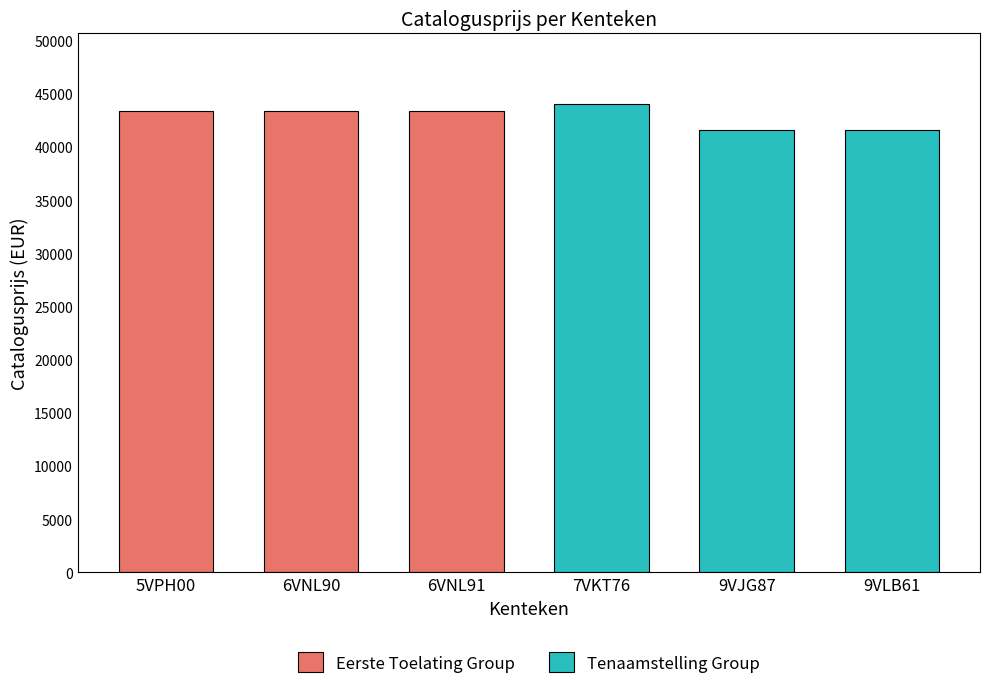

What position from the left is 7VKT76?

4